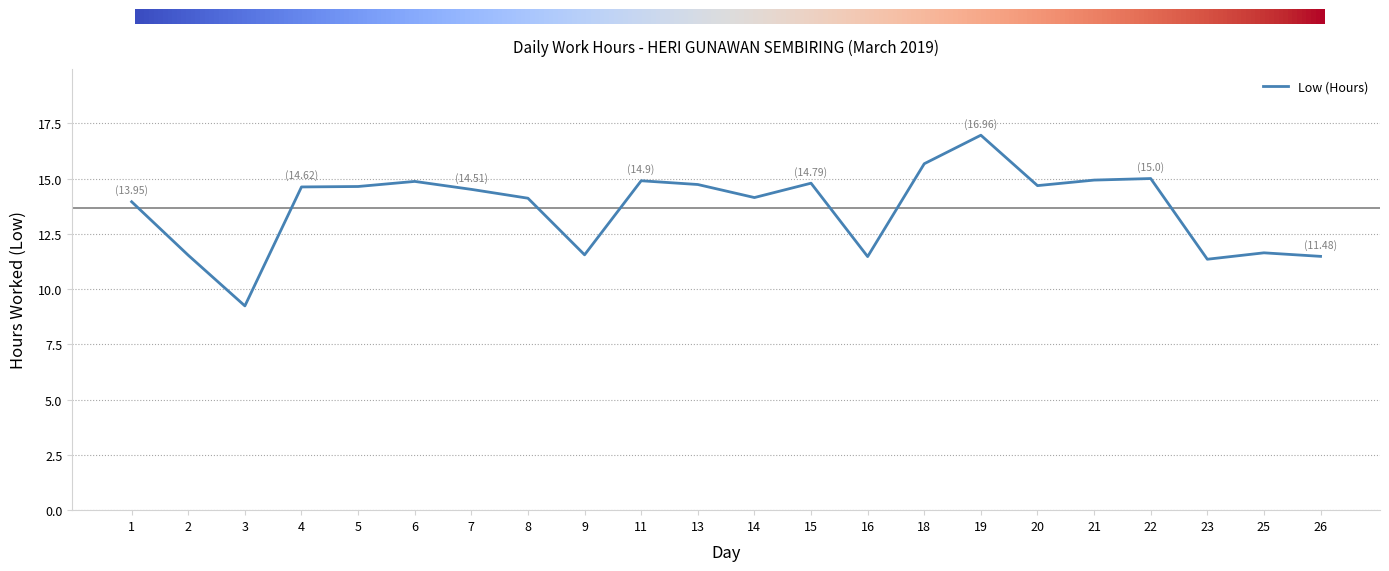

Between 19 and 8, which is larger?

19